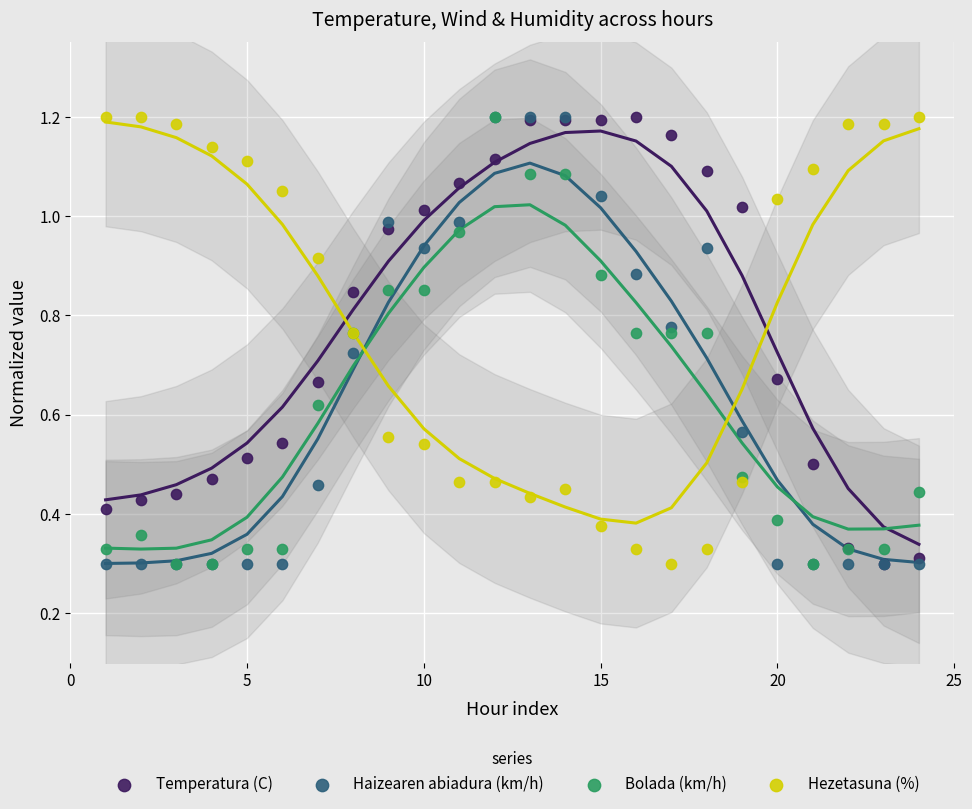

What are all the series names shown in the legend?

Temperatura (C), Haizearen abiadura (km/h), Bolada (km/h), Hezetasuna (%)